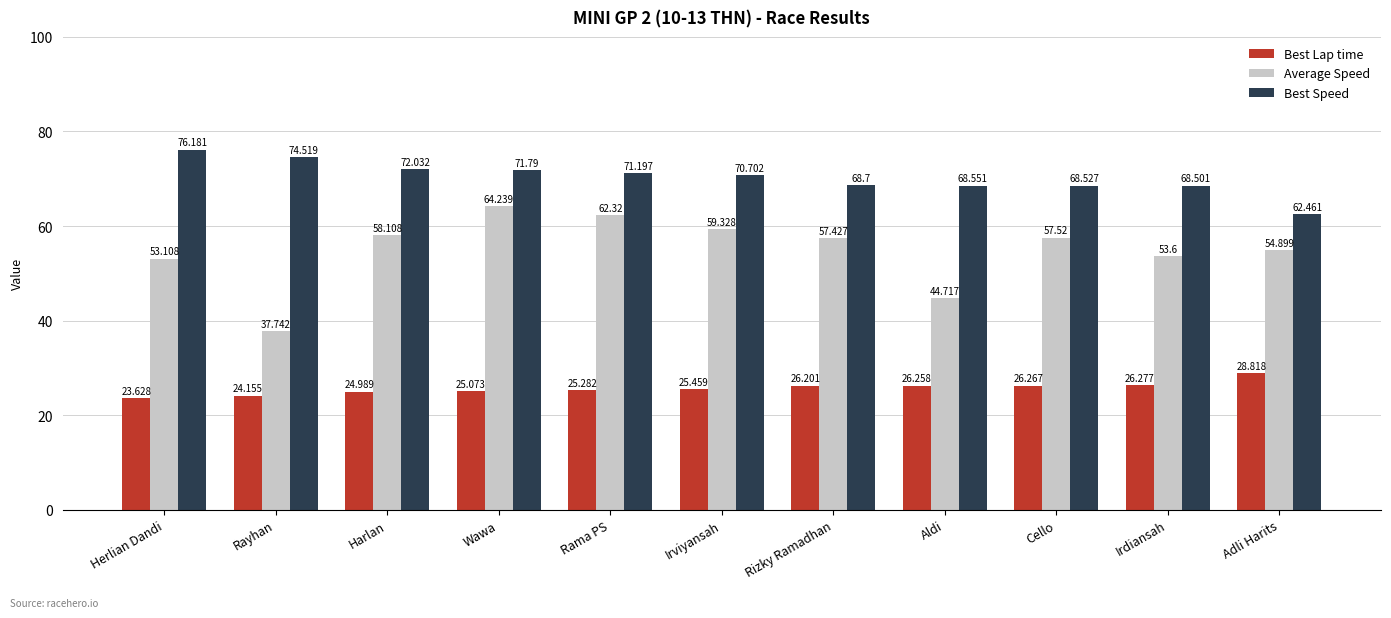

What position from the right is Harlan?

9